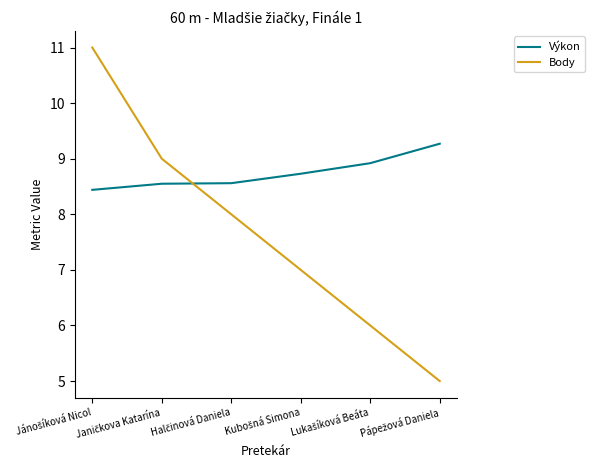

List the series in order of their peak value, highest first.

Body, Výkon